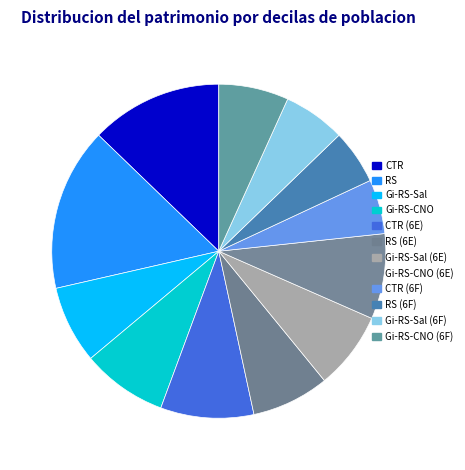

How many segments does this pie chart have?

12